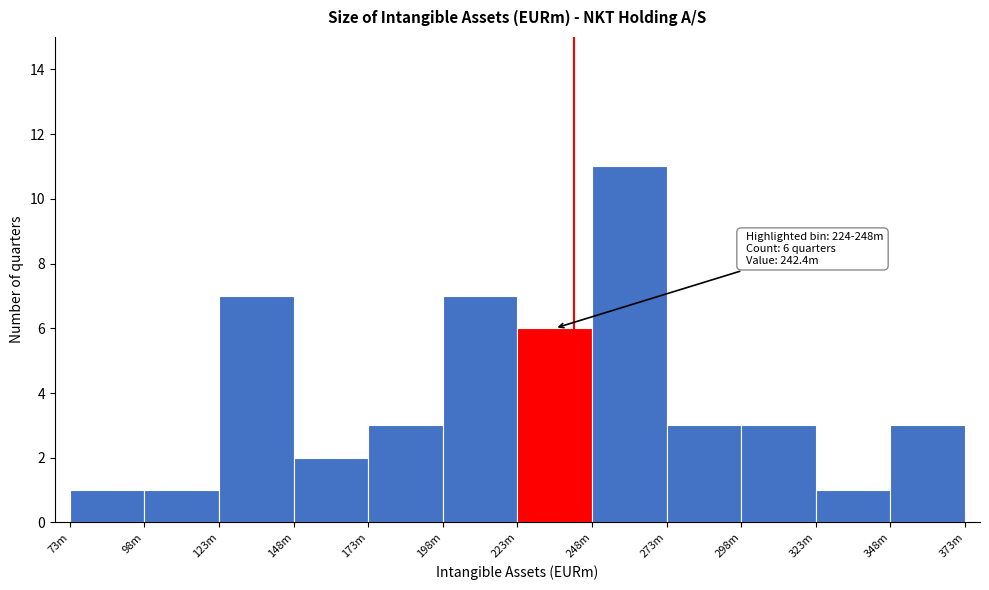

Reading left to right, transcribe all the data shown in this chart.

1	1	7	2	3	7	6	11	3	3	1	3